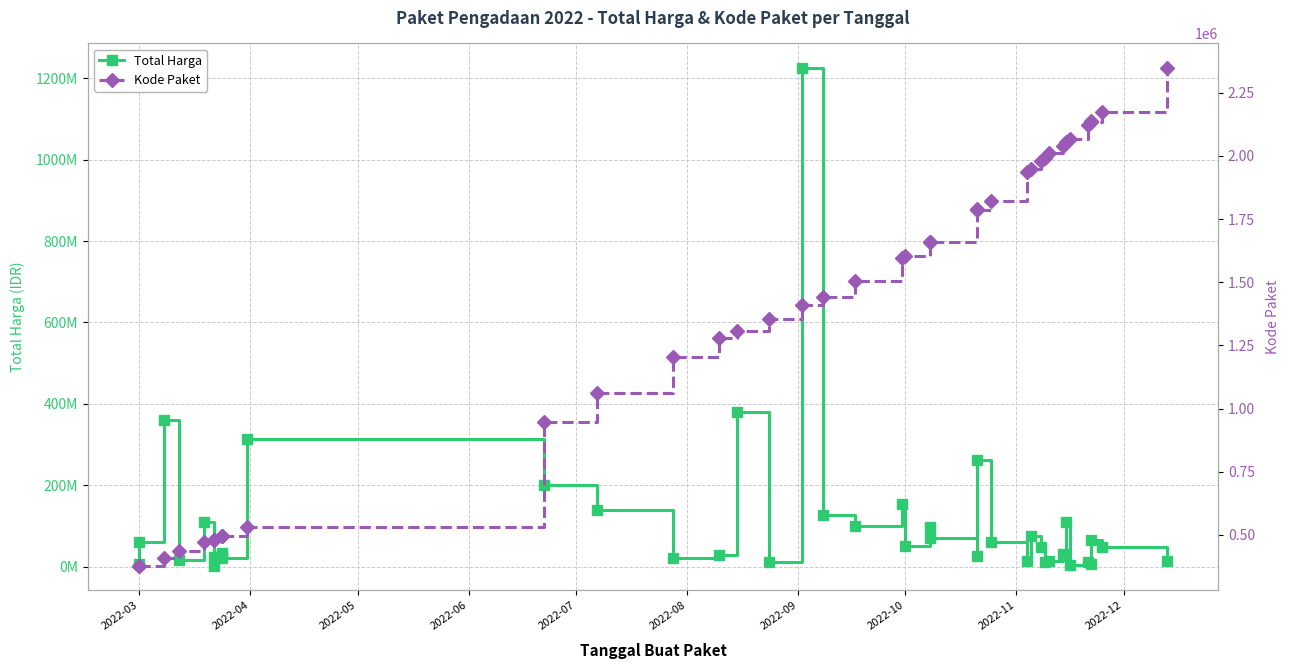

Rank the series by their maximum value, from lowest to highest.

Kode Paket, Total Harga